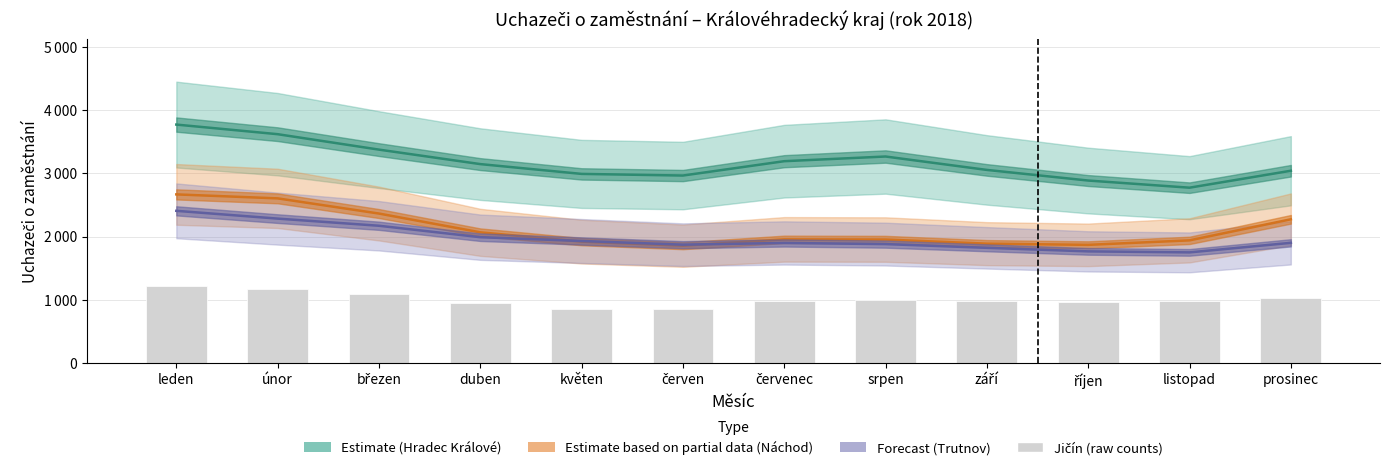

Does the chart contain stacked bars?

No